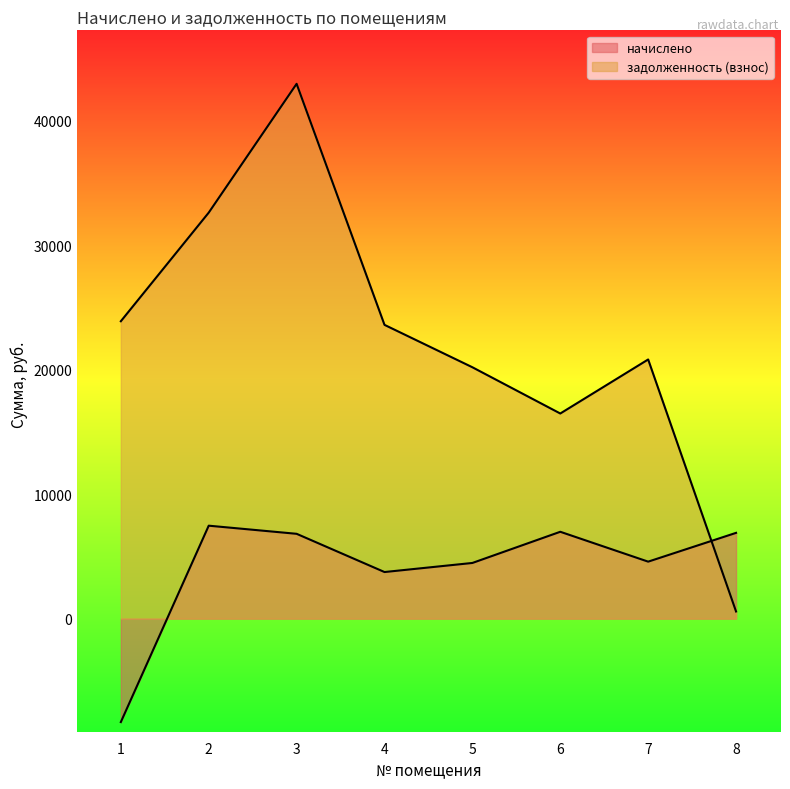

Which series has the widest spread of values?

задолженность (взнос)